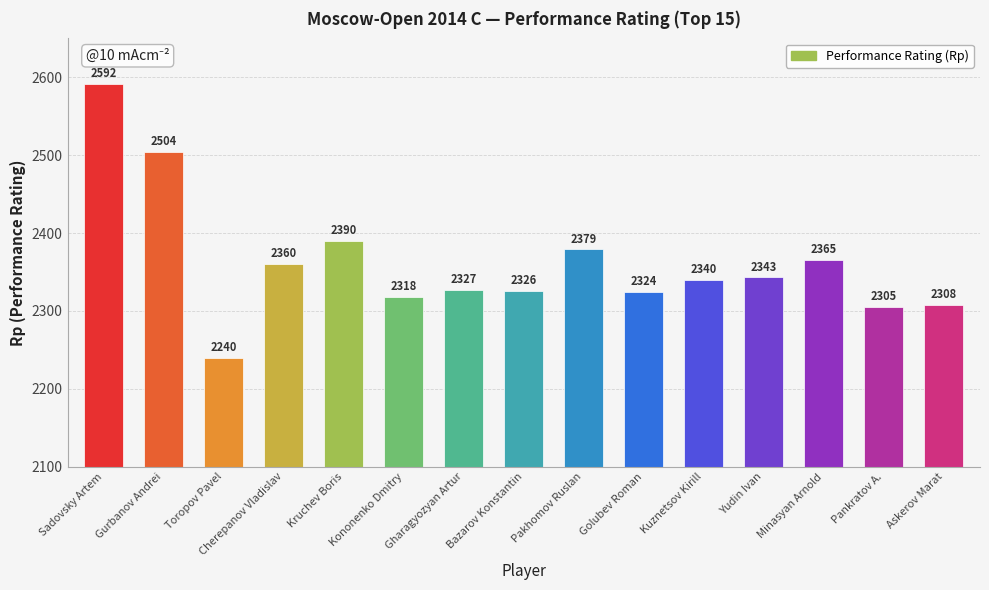

True or false: the data shows 2343 at Yudin Ivan.

True